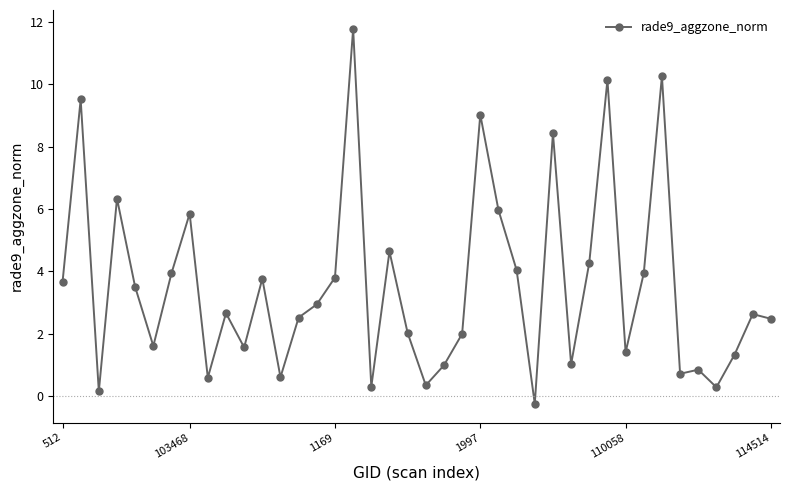

How many distinct data groups are displayed?

1